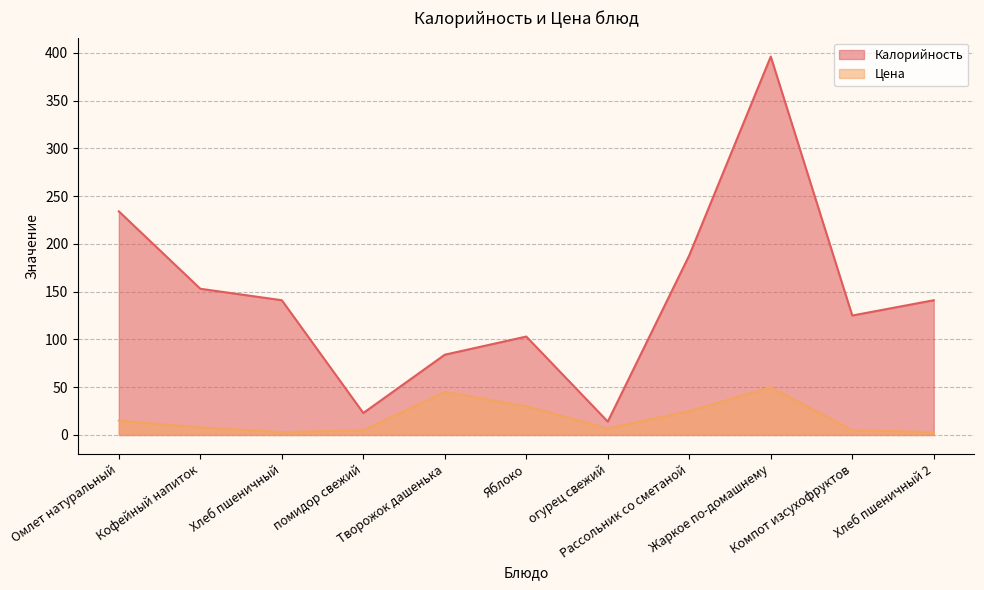

Is the value of Цена at Рассольник со сметаной greater than the value of Калорийность at Компот изсухофруктов?

No